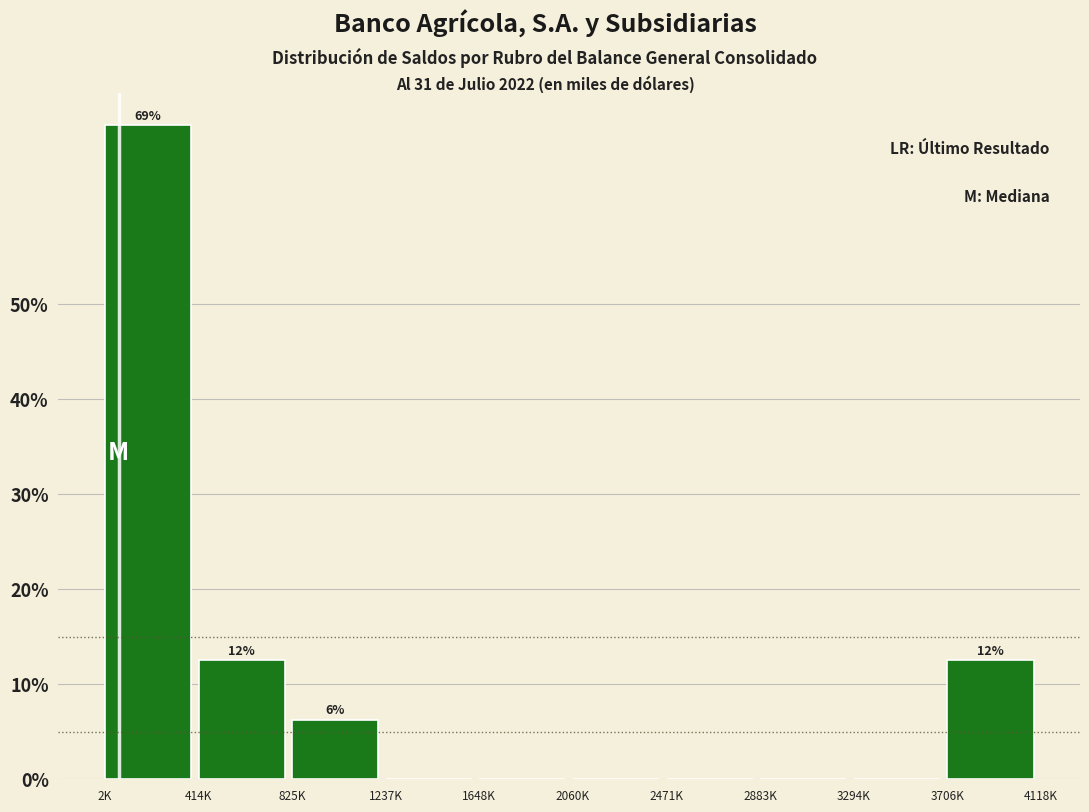

Which label corresponds to the largest value in the chart?

2K